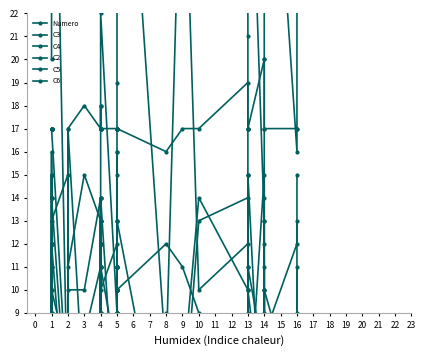

What is the approximate value of C5 at 5?

11